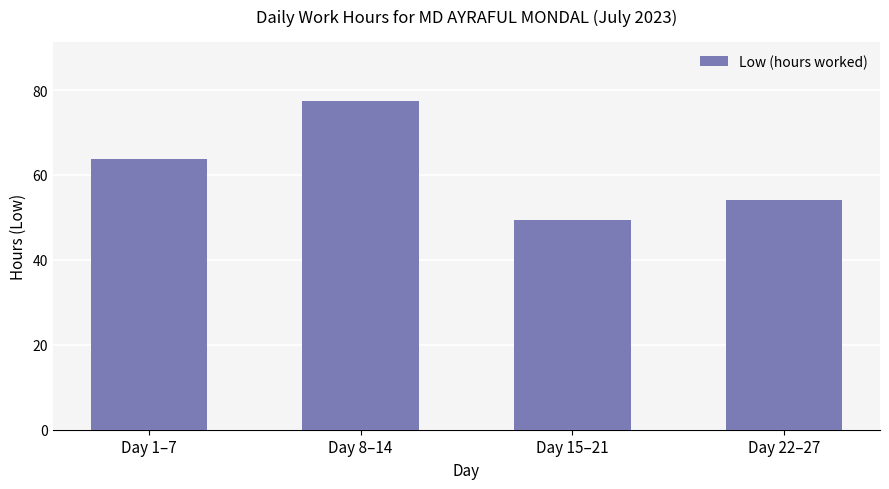

How many categories are shown in the chart?

4